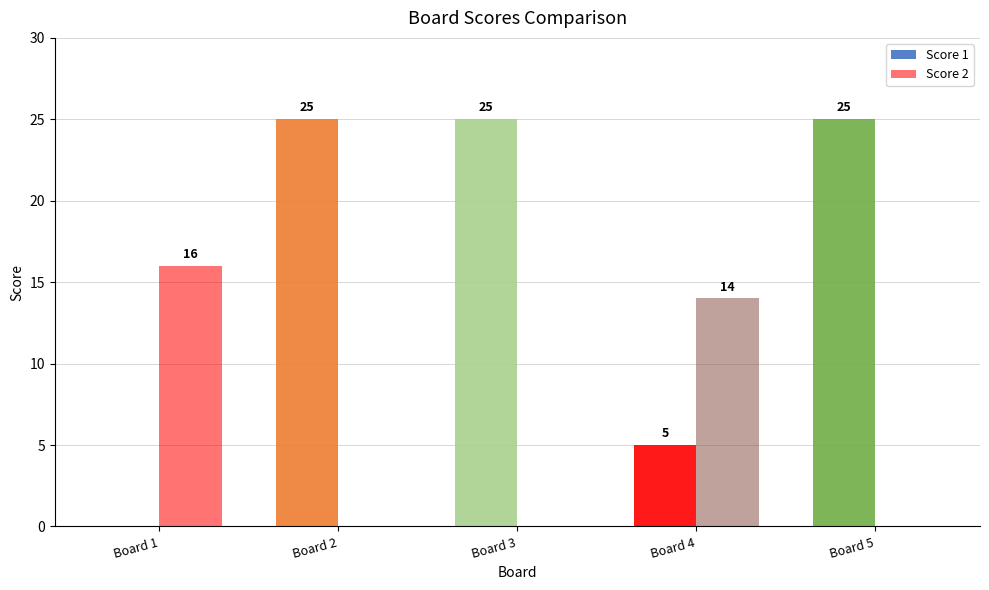

How many groups of bars are there?

5